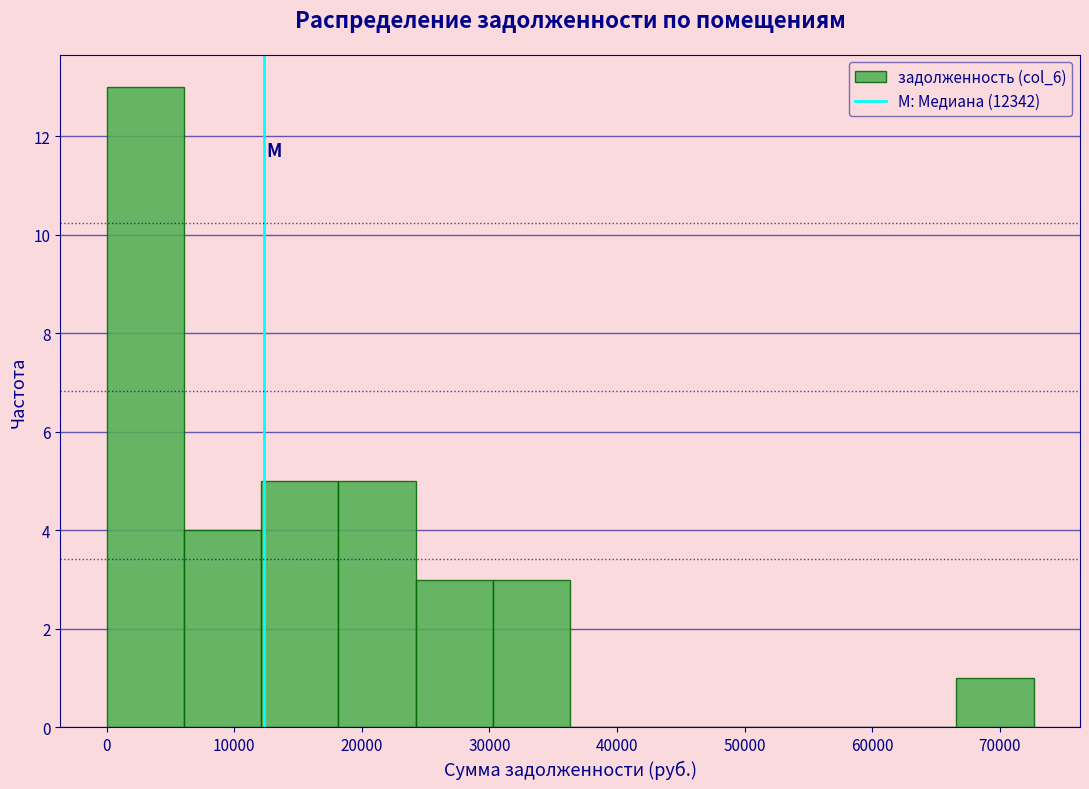

Over which range of the x-axis is the bar tallest?

0 to 6000